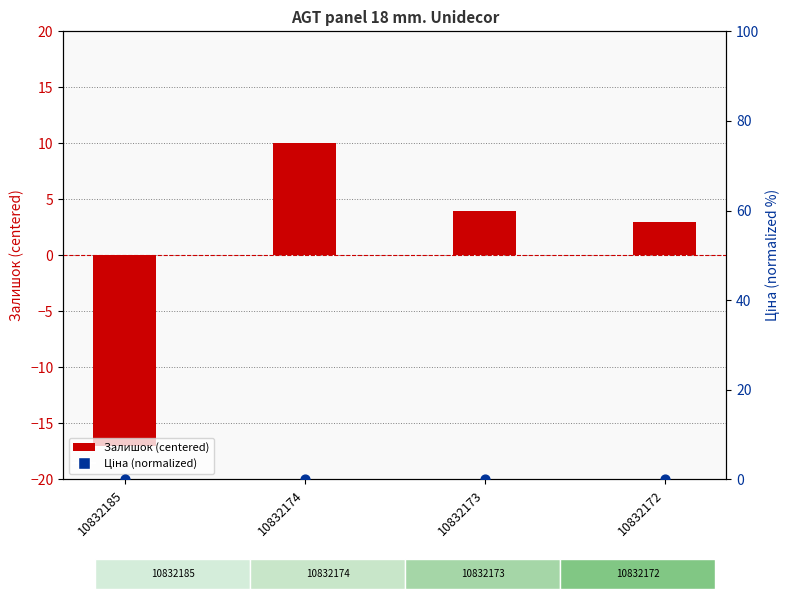

What is the total value across all series at 10832172?

3